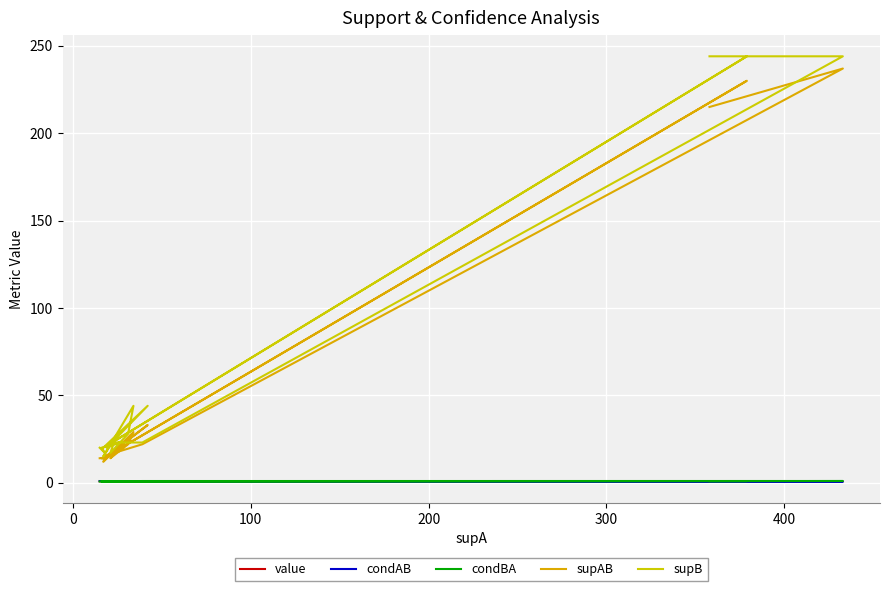

At which category does condAB reach its first local valley?

100